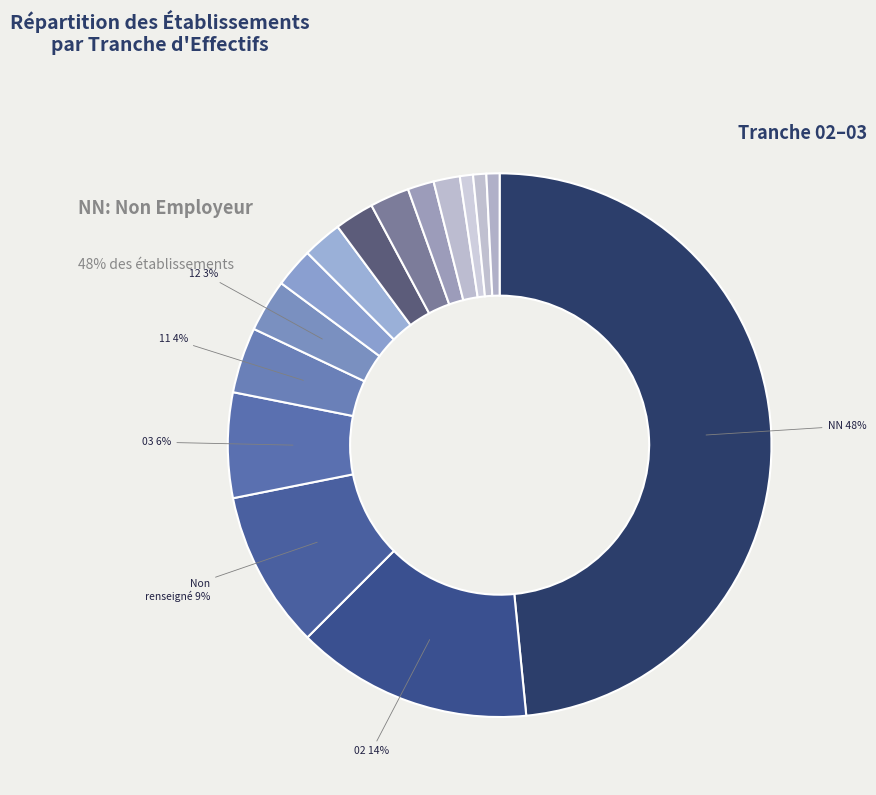

Which slice is the largest?

NN